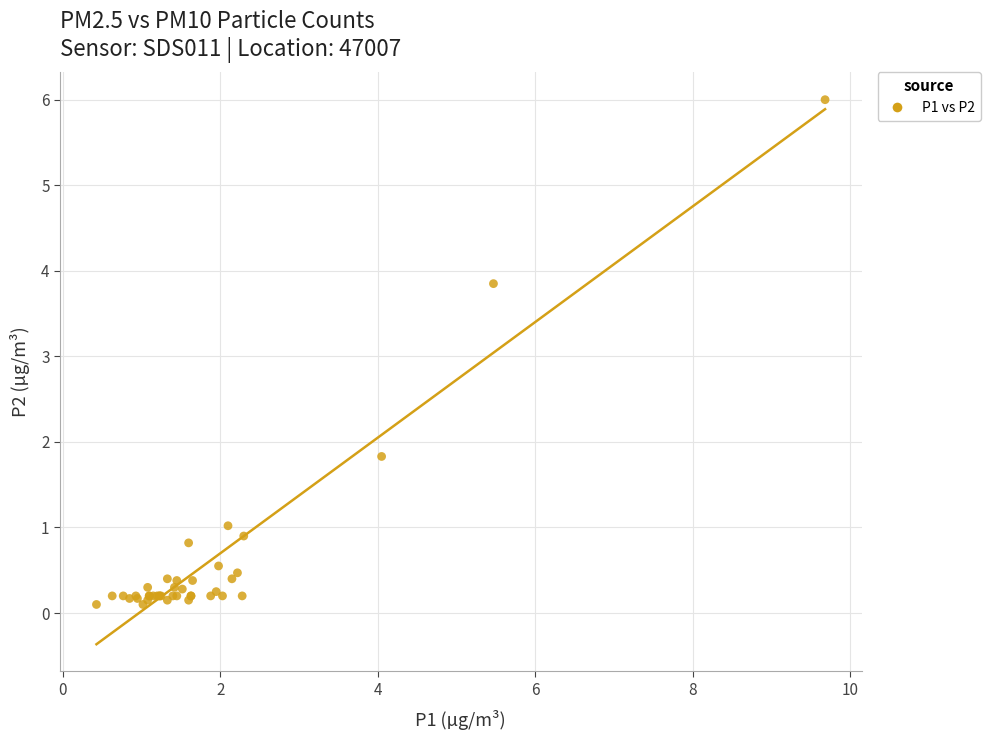

What Y value in the scatter plot is closest to 3?

3.9